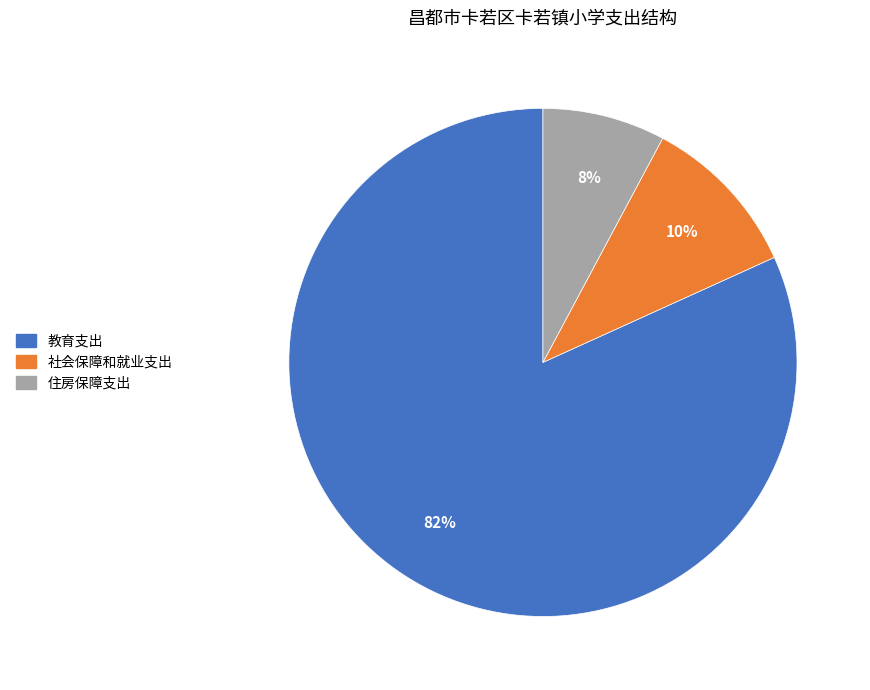

Which has a higher value, 社会保障和就业支出 or 教育支出?

教育支出